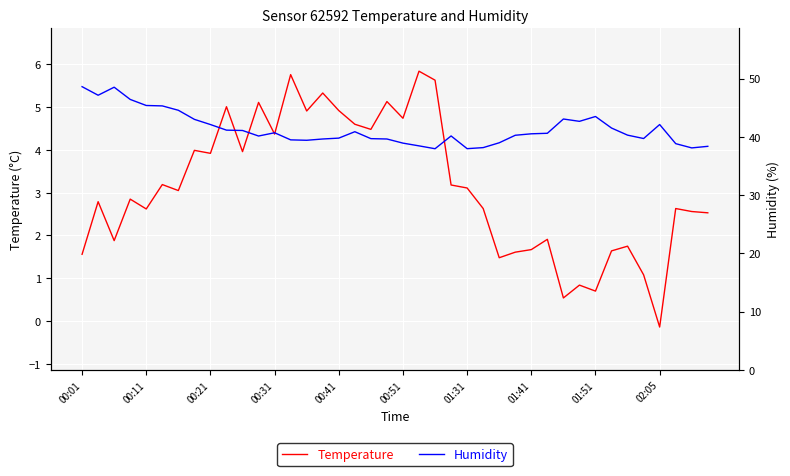

The Temperature series shows 1.6 at 00:01. True or false?

True